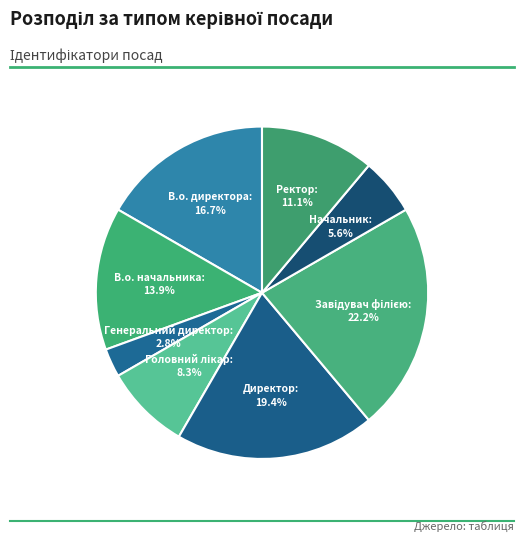

Does Директор represent more than half of the total?

No